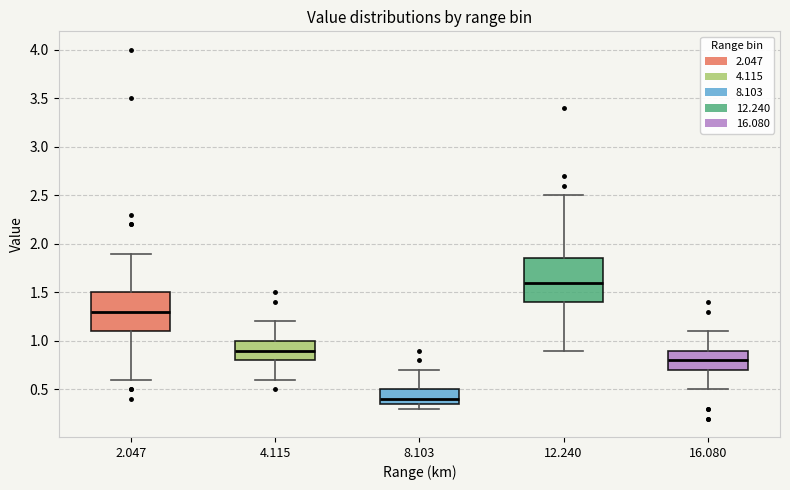

Reading left to right, transcribe this box plot: for each box, give where its median line is, the range the box spans, and where its two whiskers end, as read against the y-axis. The values are not printed on the chart, so give them approximately, as read against the axis.

2.047: median 1.30, box 1.10 to 1.50, whiskers 0.60 to 1.90
4.115: median 0.90, box 0.80 to 1.00, whiskers 0.60 to 1.20
8.103: median 0.40, box 0.35 to 0.50, whiskers 0.30 to 0.70
12.240: median 1.60, box 1.40 to 1.85, whiskers 0.90 to 2.50
16.080: median 0.80, box 0.70 to 0.90, whiskers 0.50 to 1.10